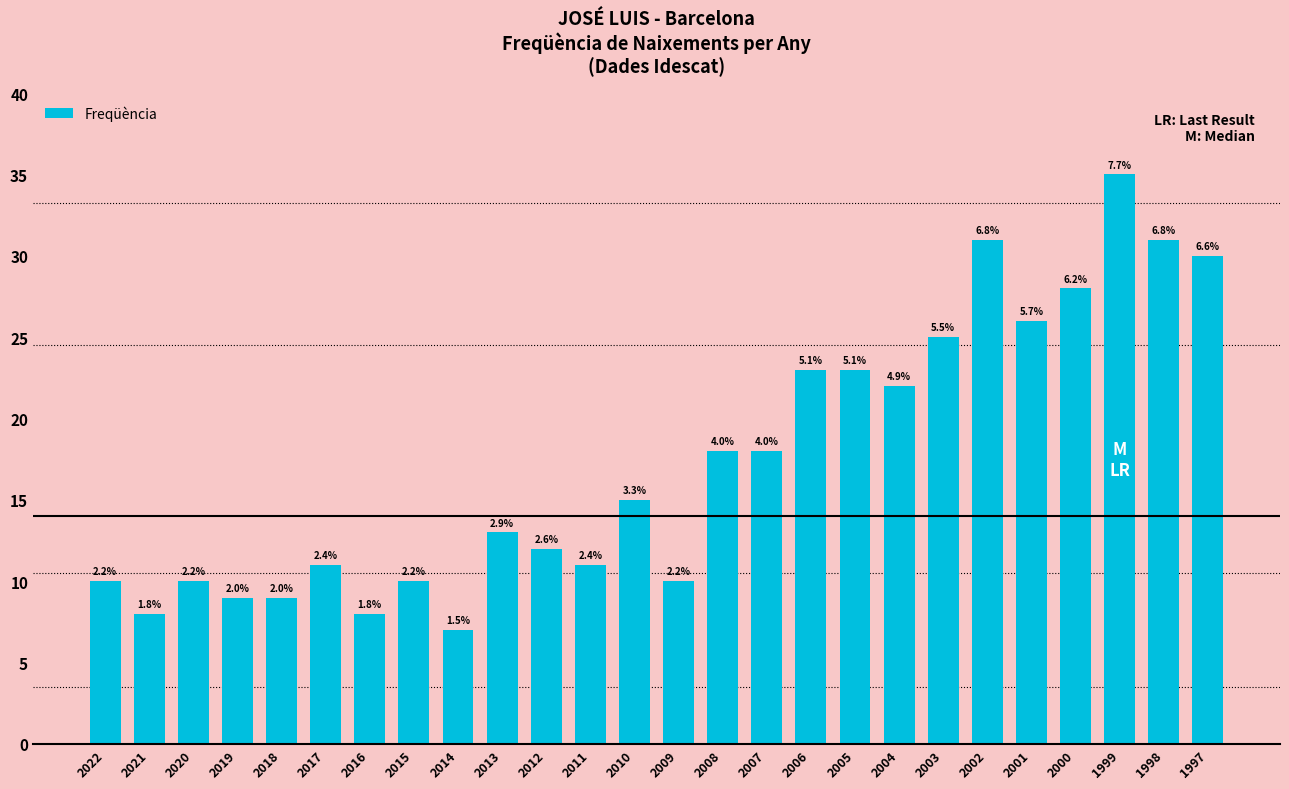

Does the chart contain stacked bars?

No